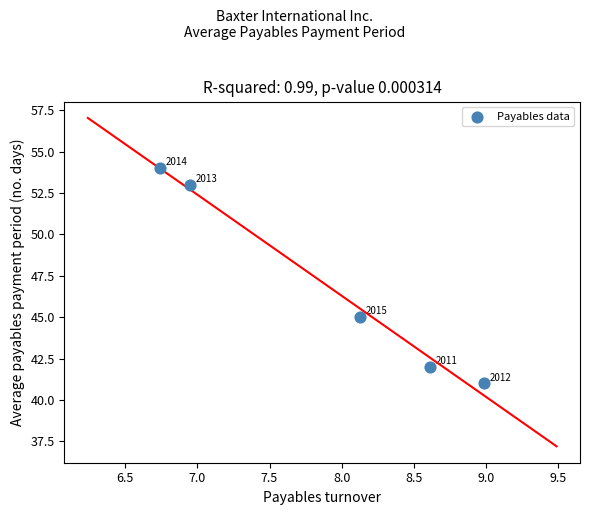

What is the range of Y values (max minus min)?

13